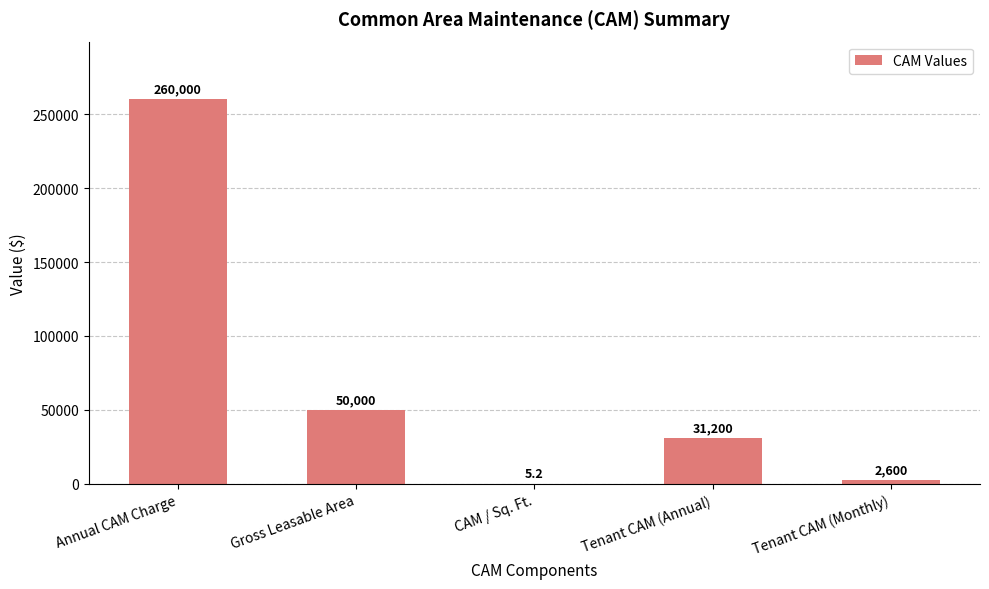

Count the number of categories in the chart.

5